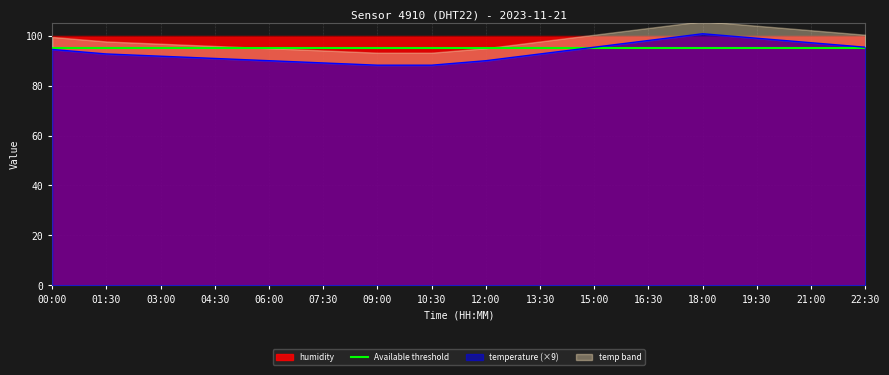

Is it true that the value at 13:30 is 135.2?

False